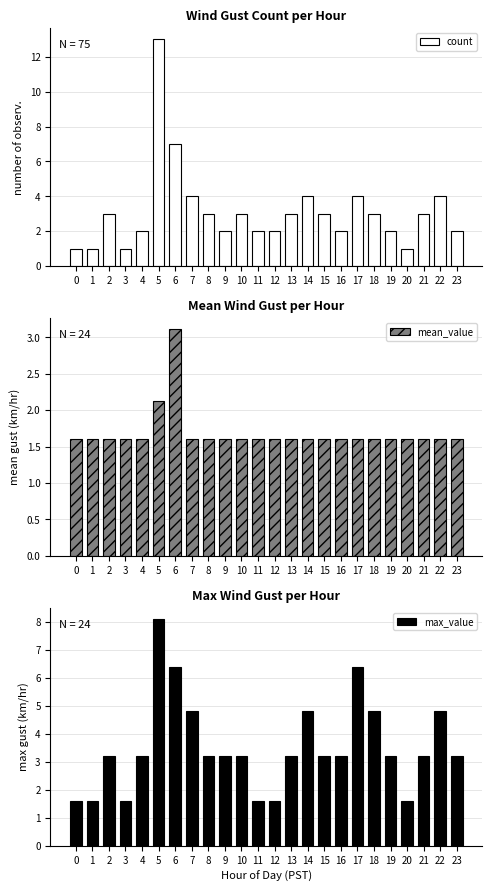

Which series changed the most between 4 and 20?

max_value